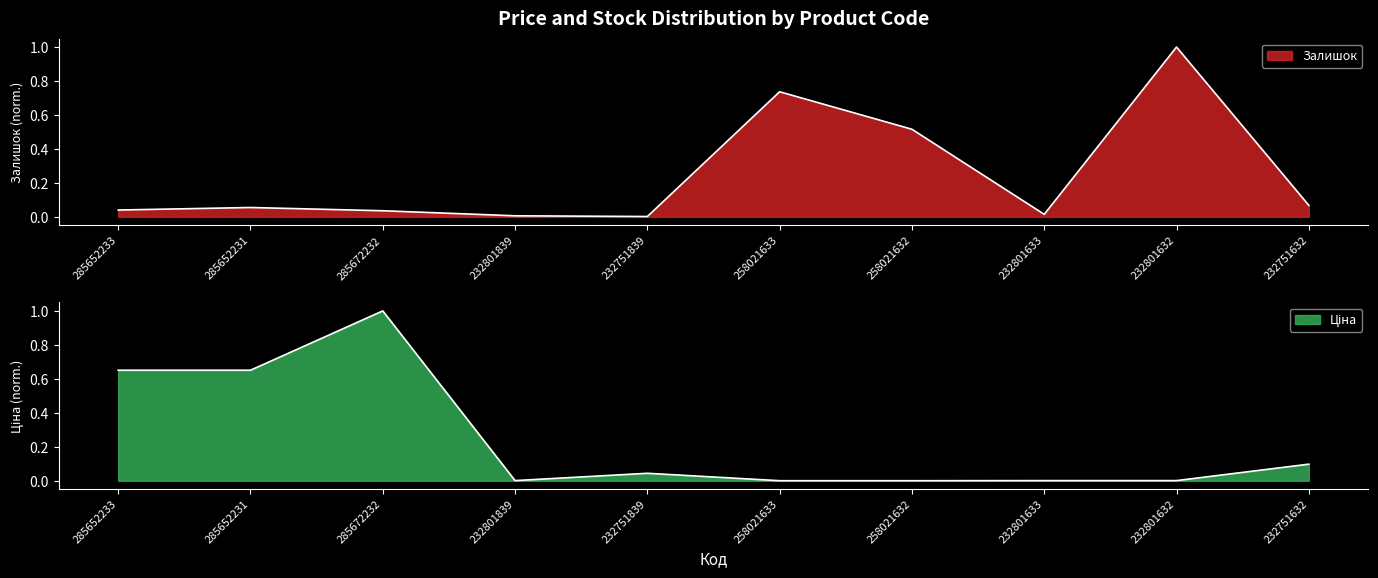

What are all the series names shown in the legend?

Залишок, Ціна